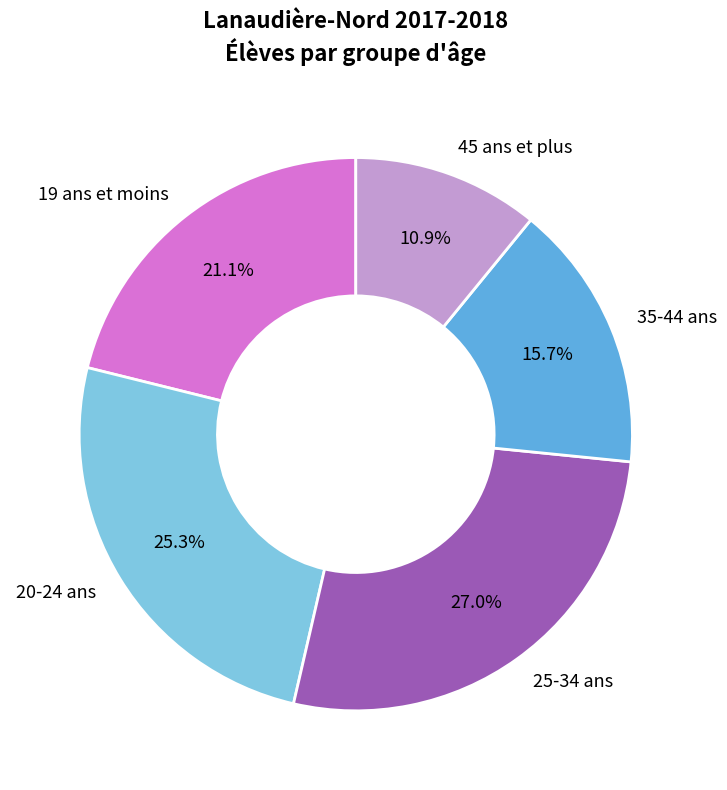

The 45 ans et plus slice represents 11% of the pie. True or false?

True